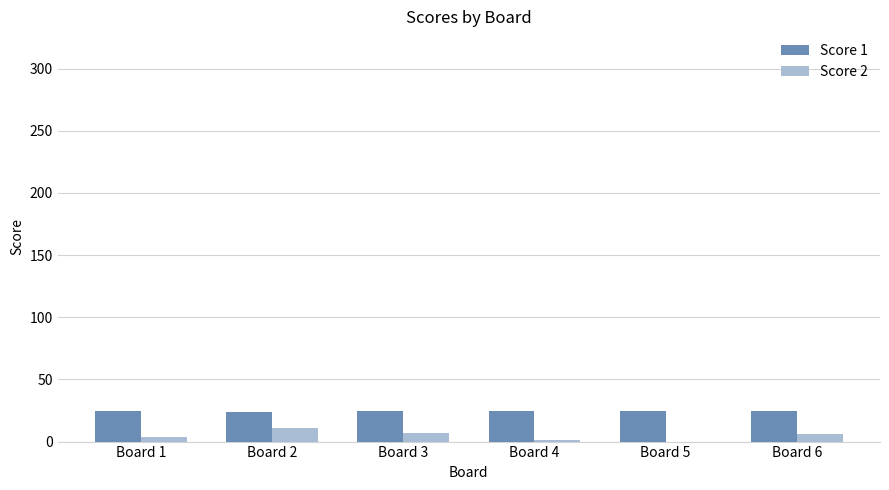

What is the maximum value shown in the chart?

25